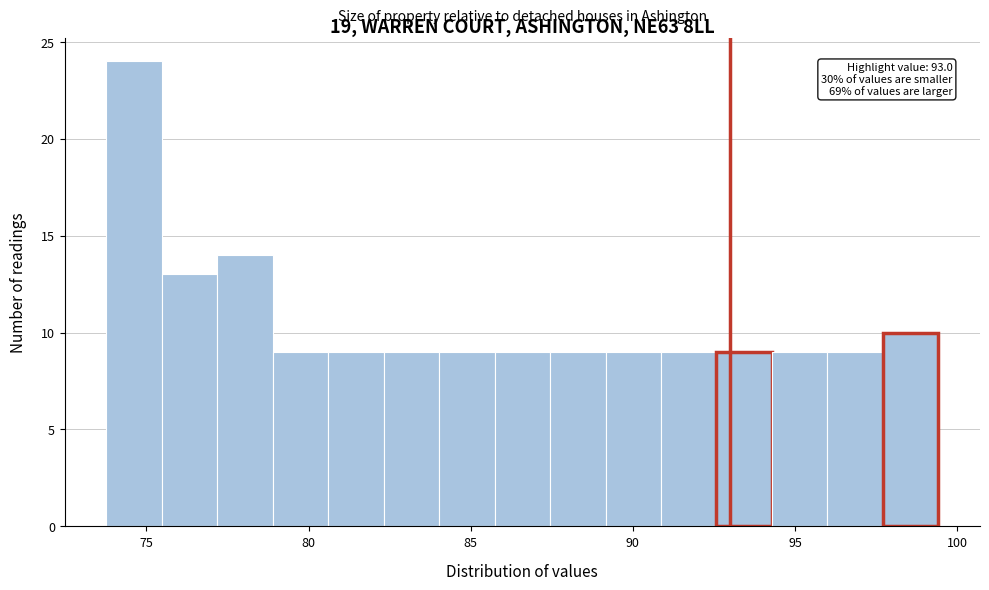

Read against the x-axis, roughly where is the centre of the tallest bar?

74.5